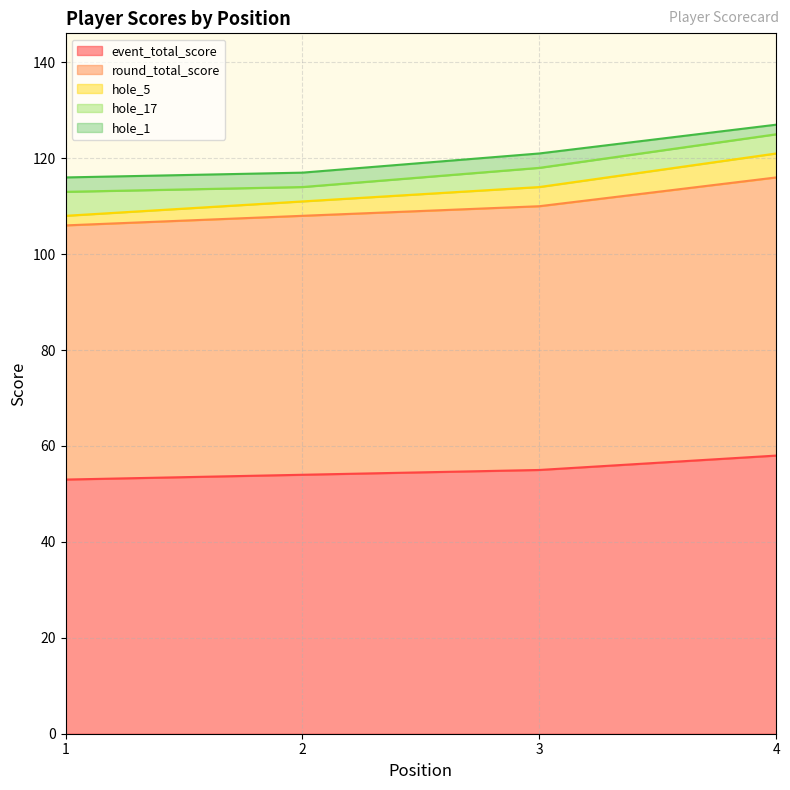

The value of hole_5 at 4 is 8. True or false?

False